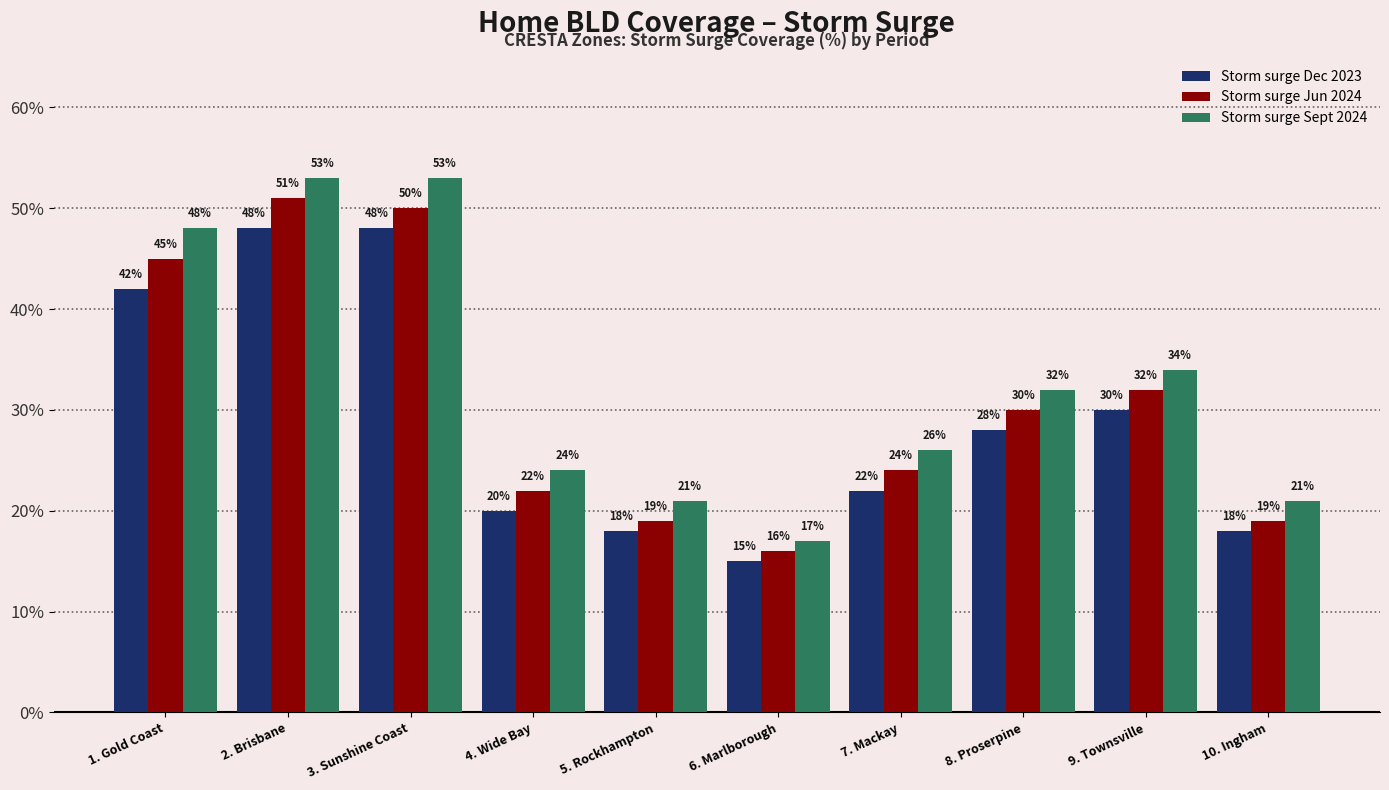

Are the bars horizontal?

No